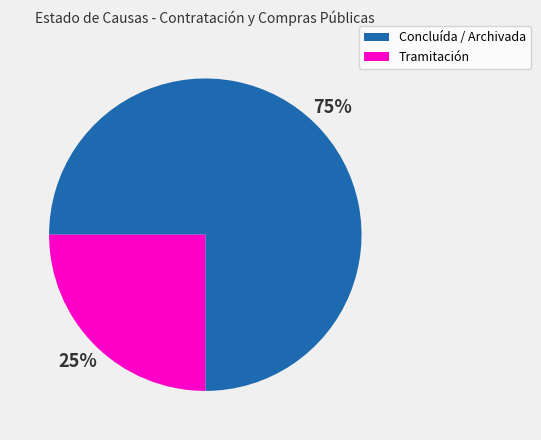

Between Concluída / Archivada and Tramitación, which is larger?

Concluída / Archivada